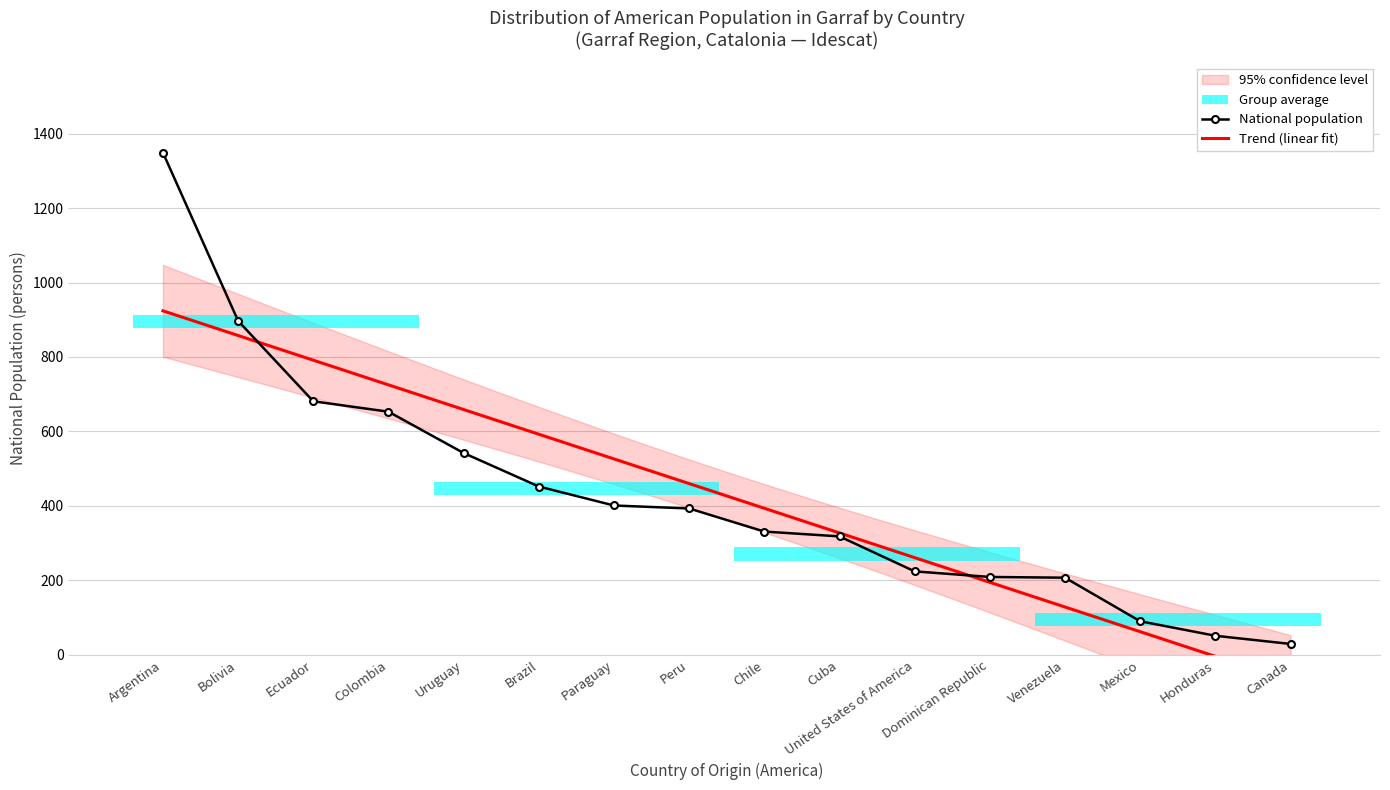

What is the sum of all values?

6827